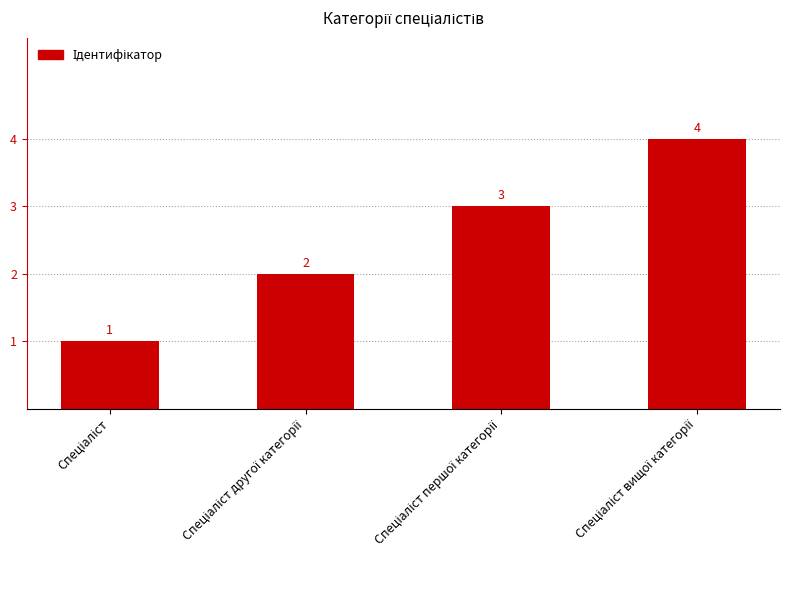

Reading left to right, extract all data points from this chart.

1	2	3	4